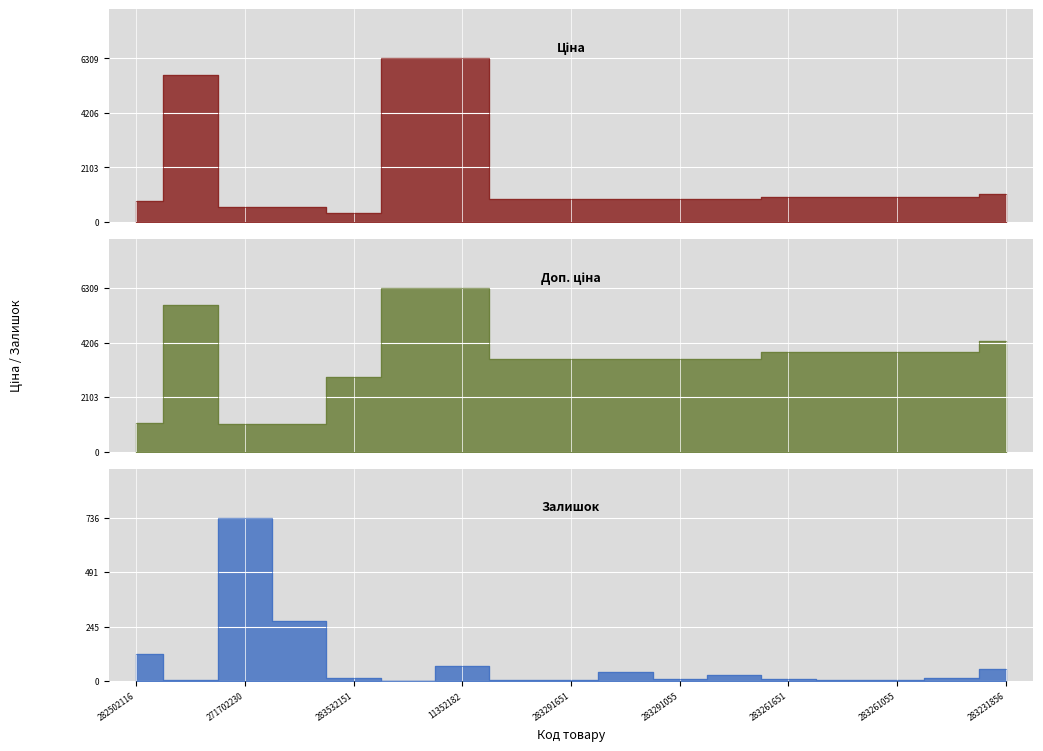

In Залишок, how many points are lower than both neighbors (excluding endpoints)?

4